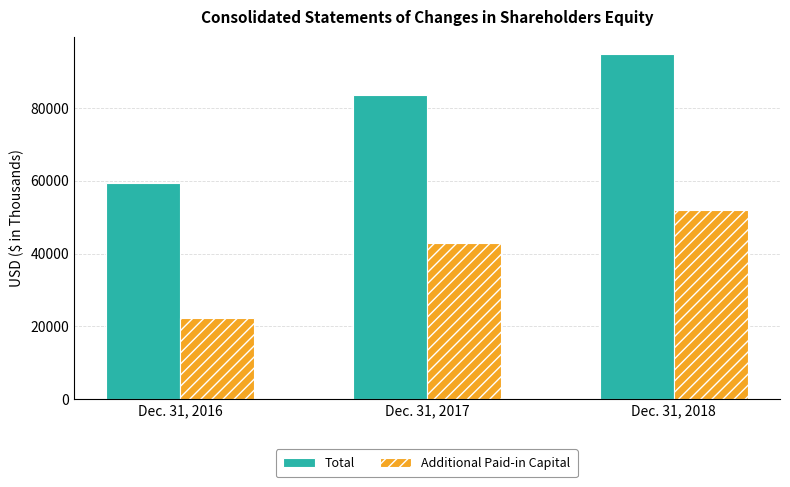

What is the total value across all series at Dec. 31, 2017?

126396